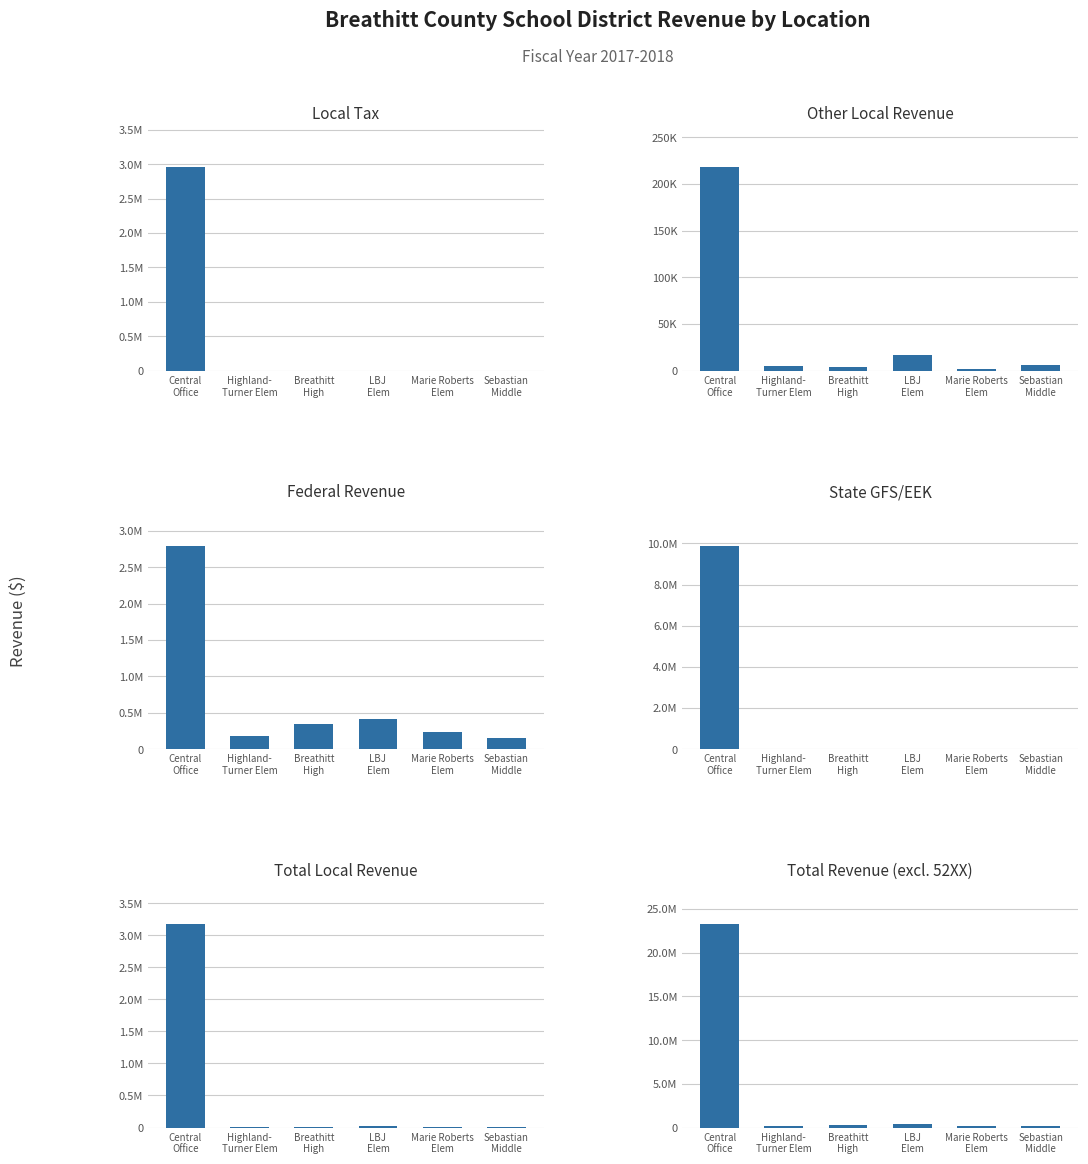

What is the label of the 2nd bar from the left?

Highland-
Turner Elem